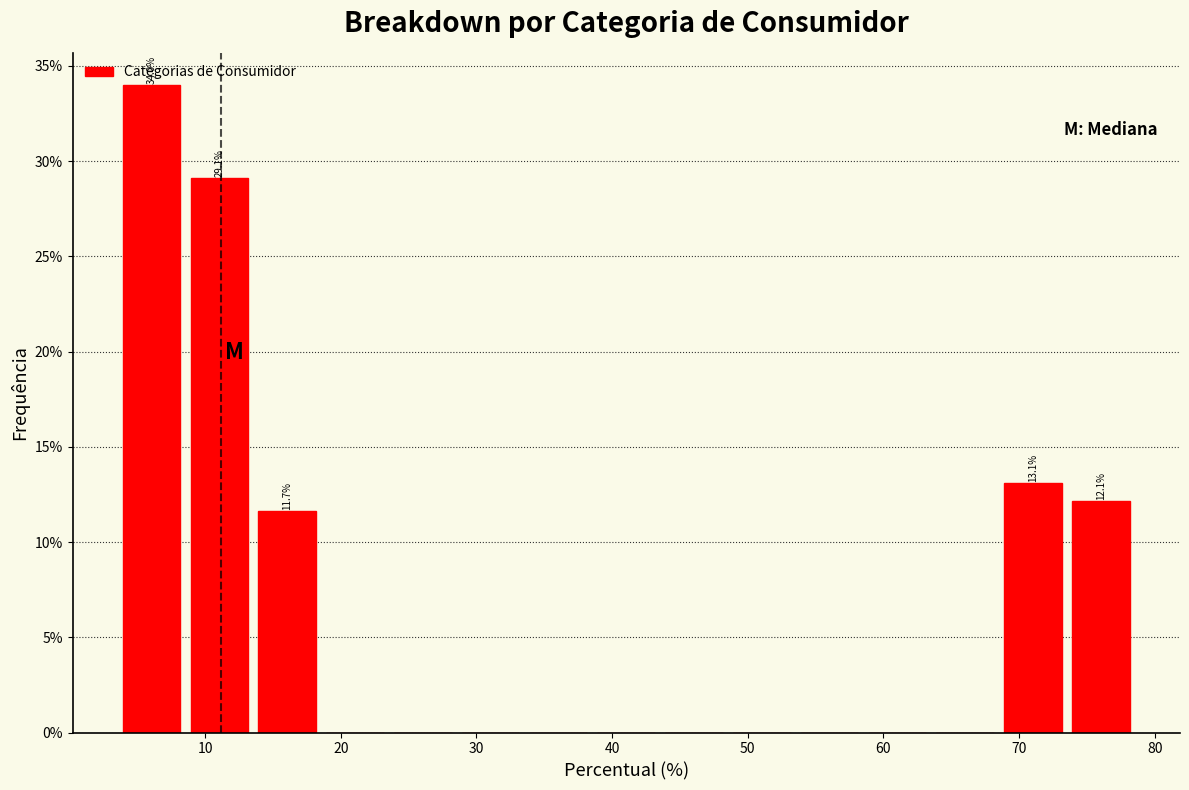

Which range on the x-axis has the tallest bar?

4 to 9